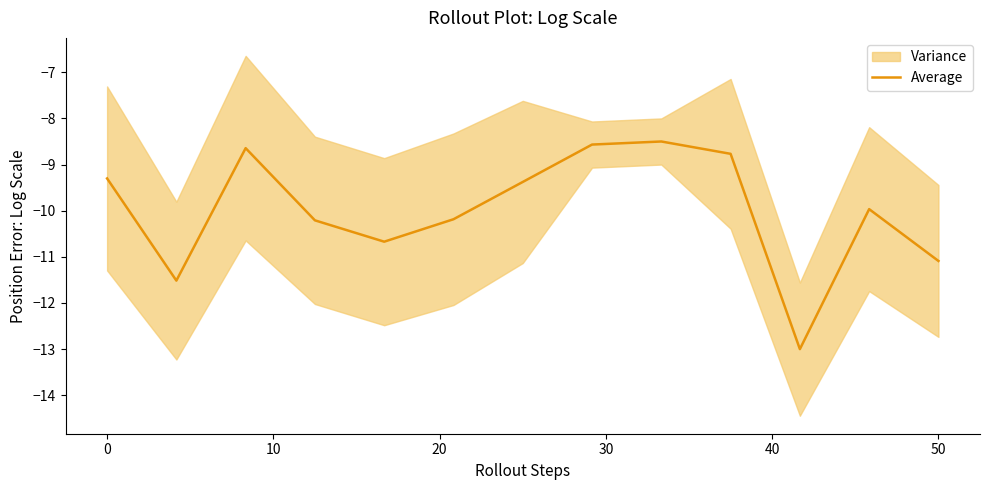

The Average series shows -4.1 at 50. True or false?

False